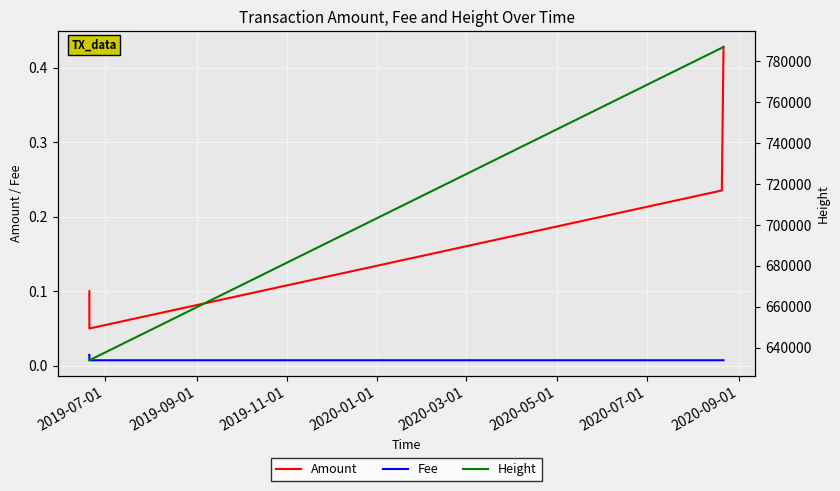

True or false: Amount and Fee intersect in this chart.

False